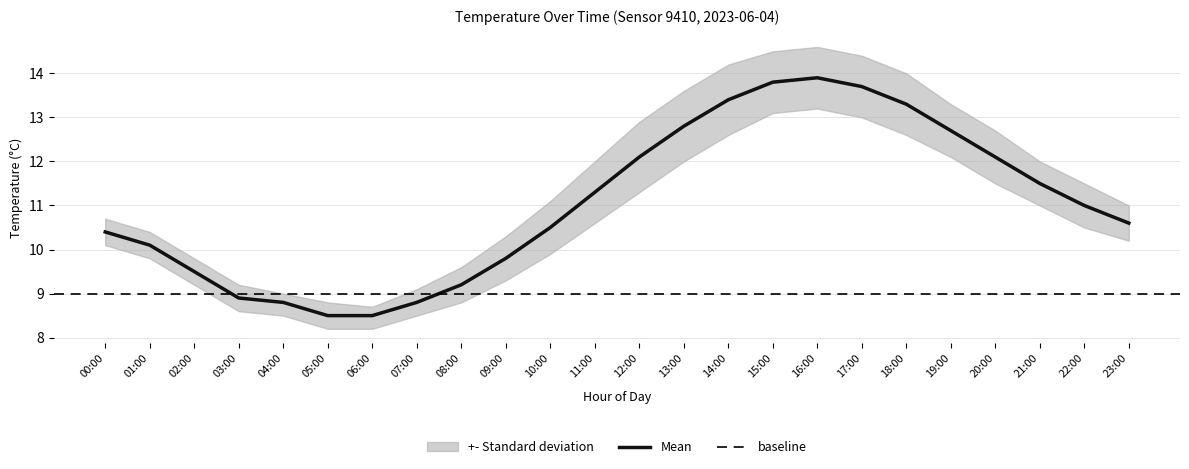

True or false: temperature and temp_upper intersect in this chart.

False